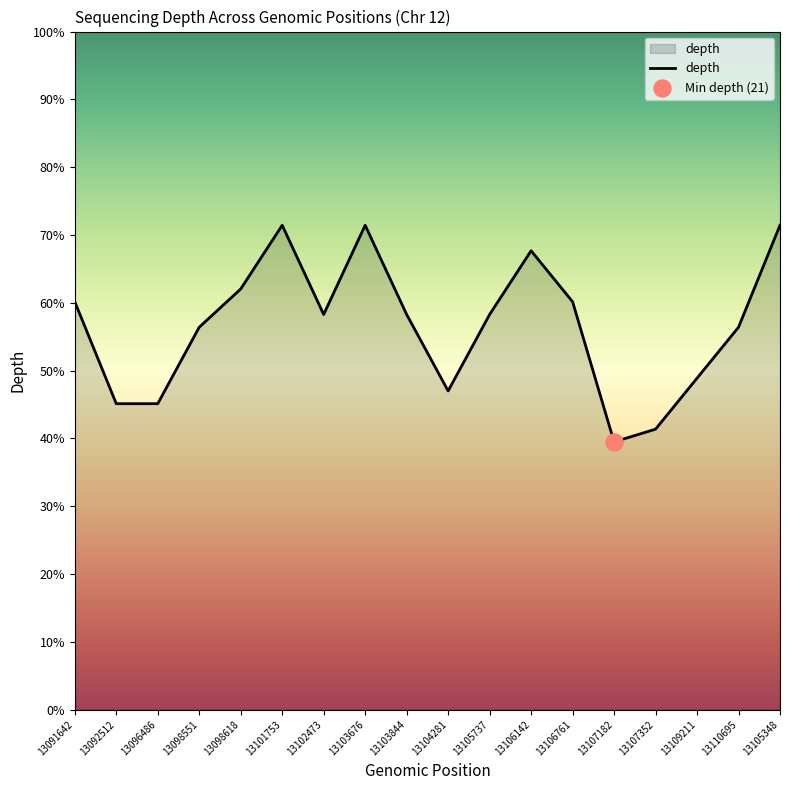

Between 13106761 and 13091642, which is larger?

13106761